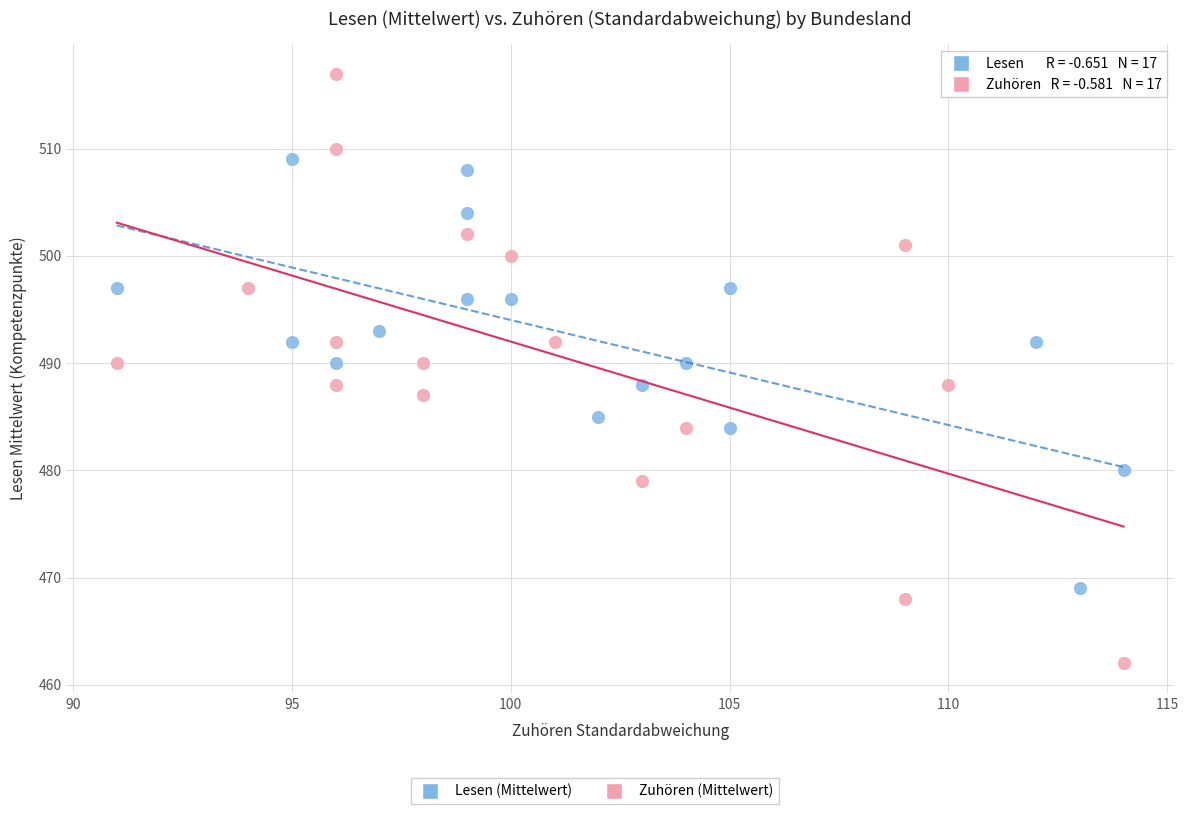

Which series contains the highest Y value?

Zuhören (Mittelwert)